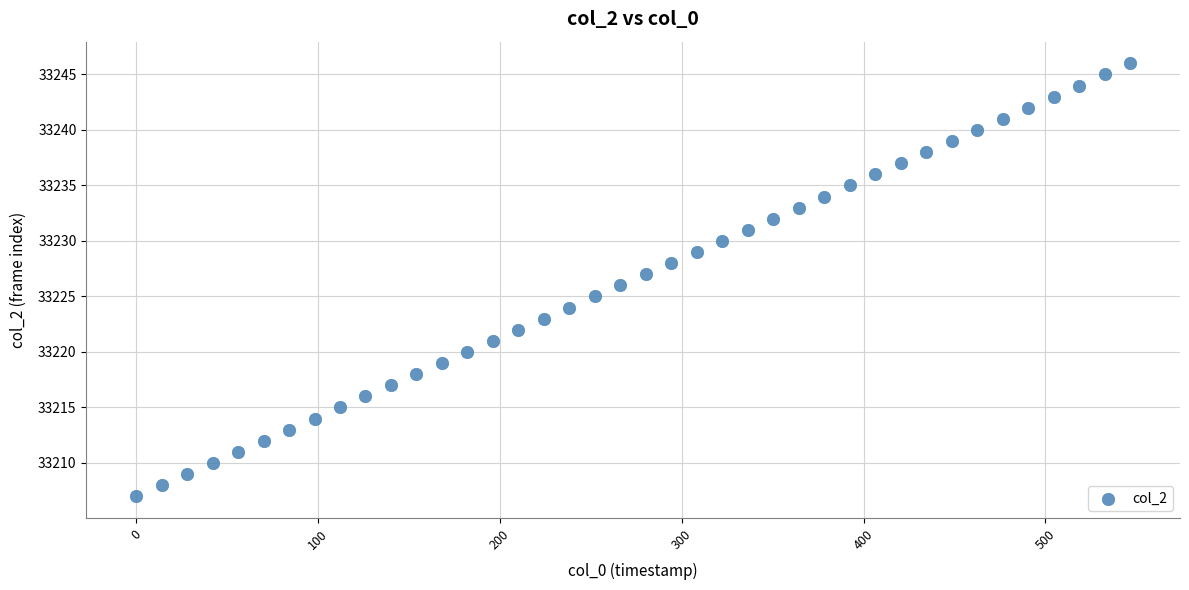

What is the range of Y values (max minus min)?

39